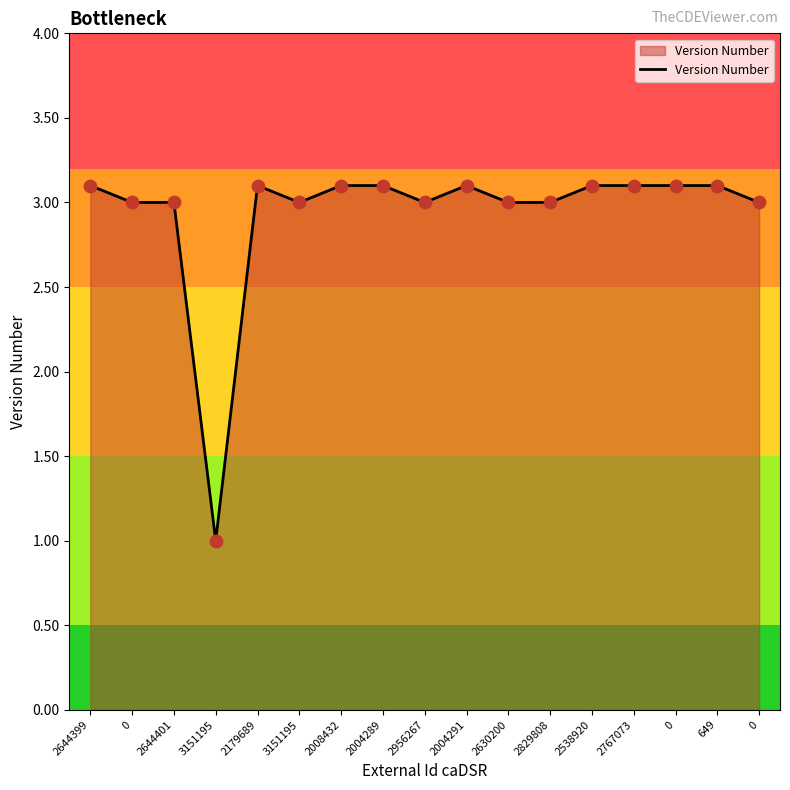

Which has a higher value, 2644401 or 0?

2644401